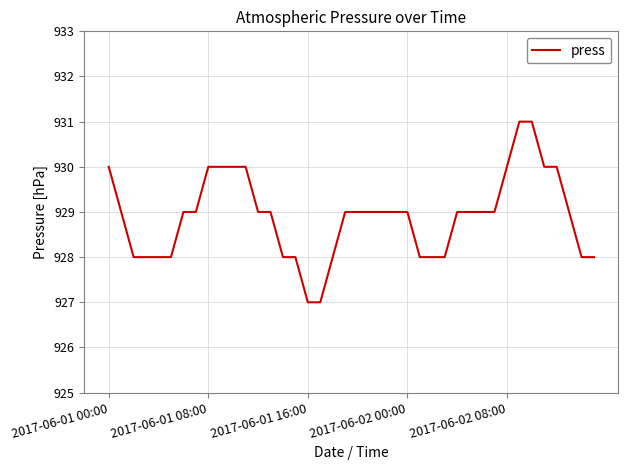

What is the difference between the maximum and minimum values?

4